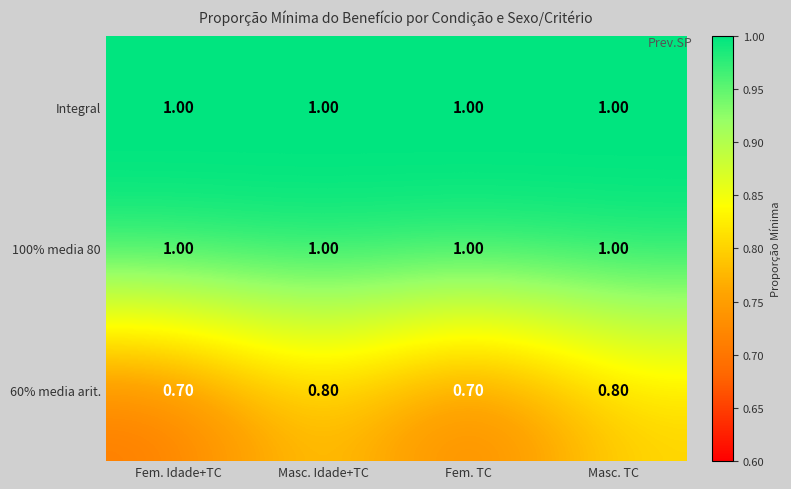

What is the spread (max minus min) of values at Fem. TC?

0.3